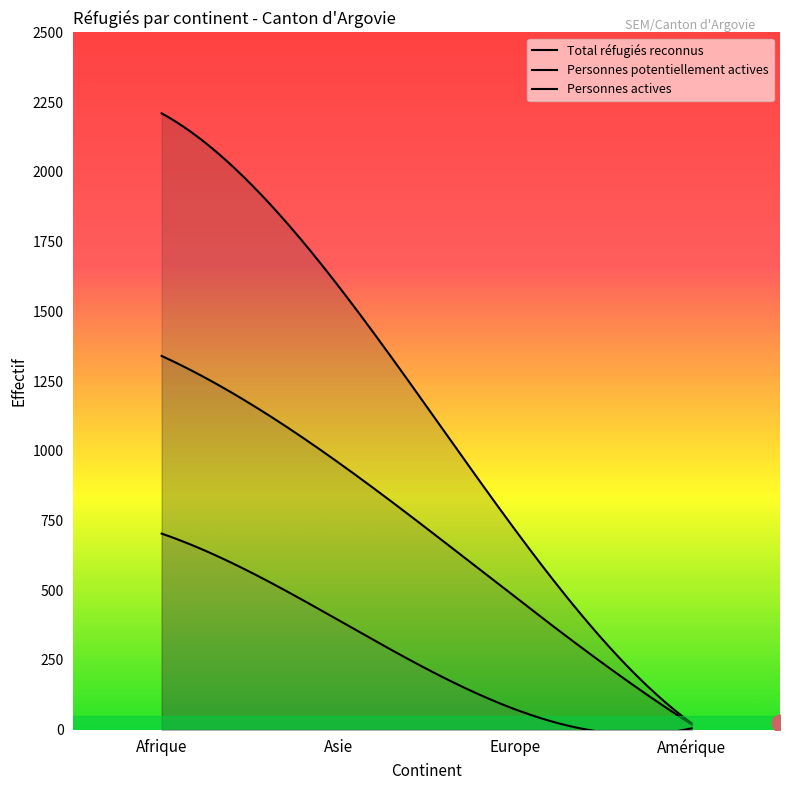

What position from the right is Amérique?

1